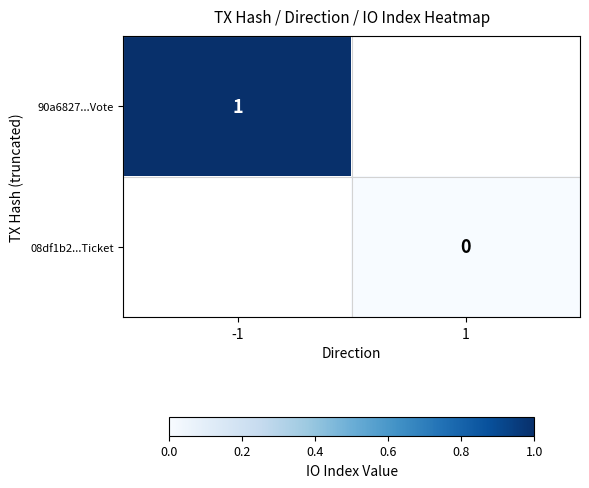

At which category does the chart reach its peak across all series?

-1